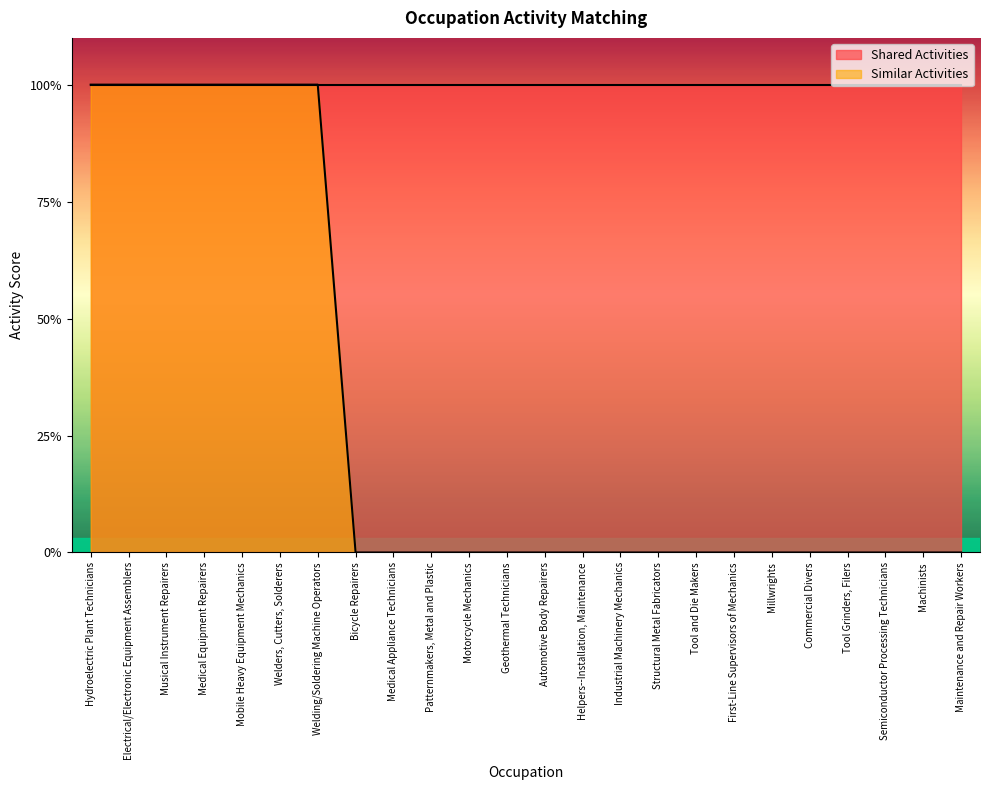

What is the difference between the second highest and minimum values?

1